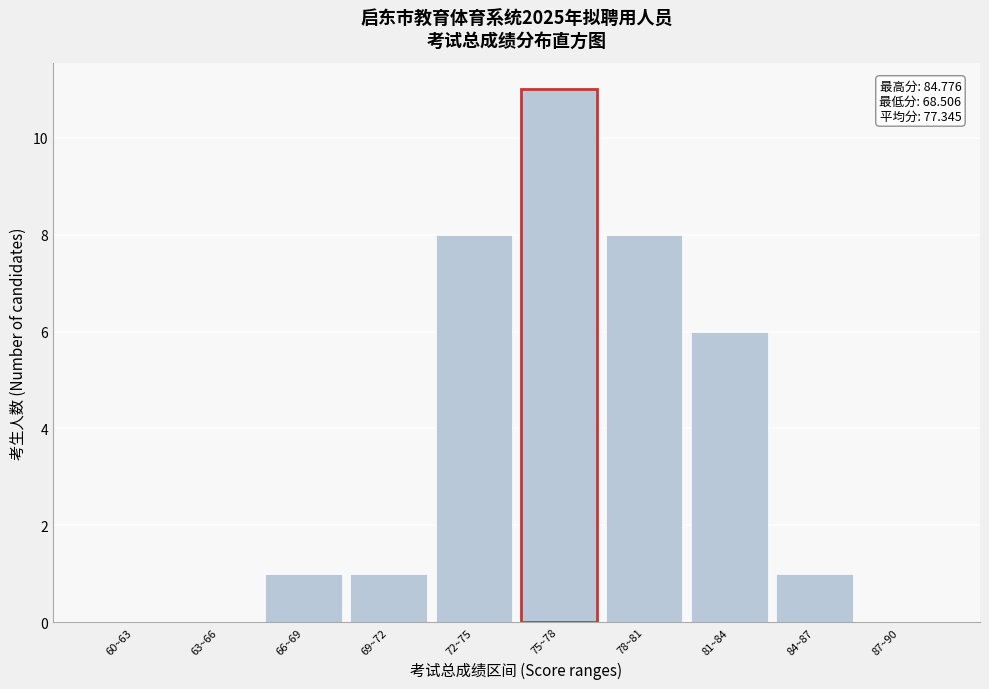

Reading left to right, transcribe all the data shown in this chart.

60~63=0	63~66=0	66~69=1	69~72=1	72~75=8	75~78=11	78~81=8	81~84=6	84~87=1	87~90=0